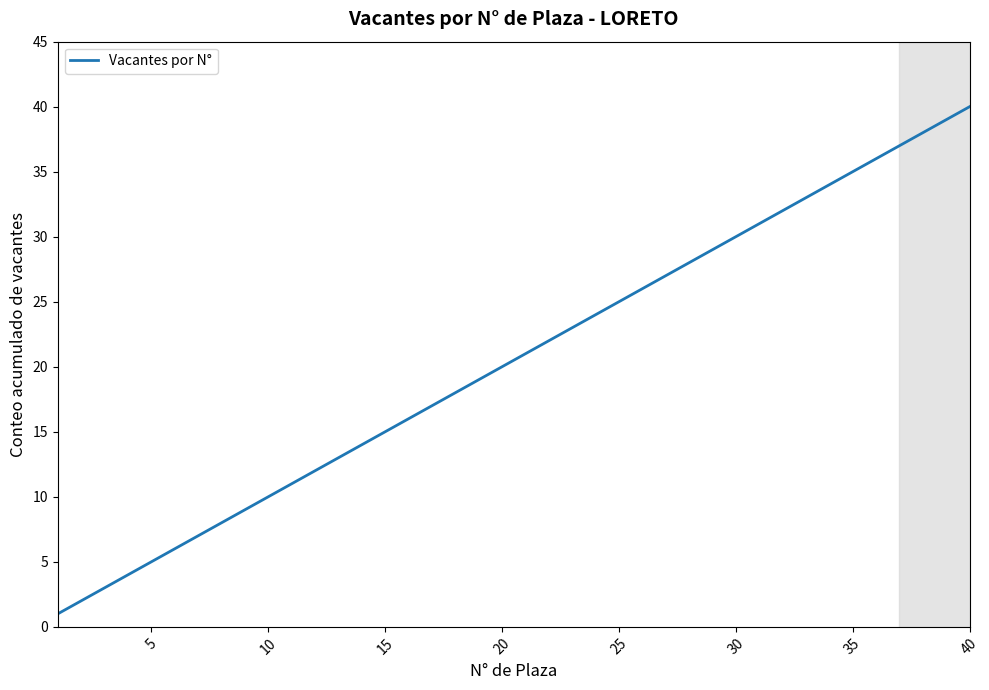

What is the difference between the maximum and minimum values?

39